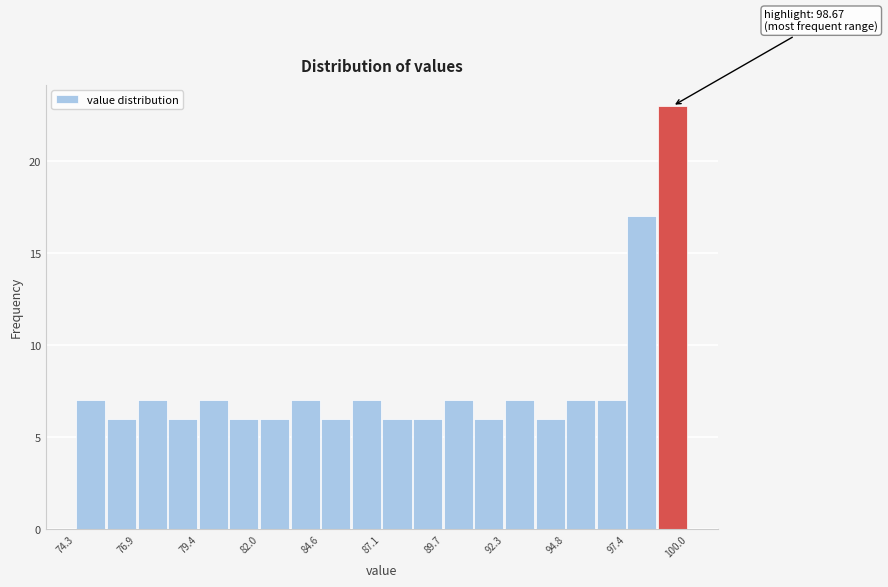

Read against the x-axis, roughly where is the centre of the tallest bar?

99.5